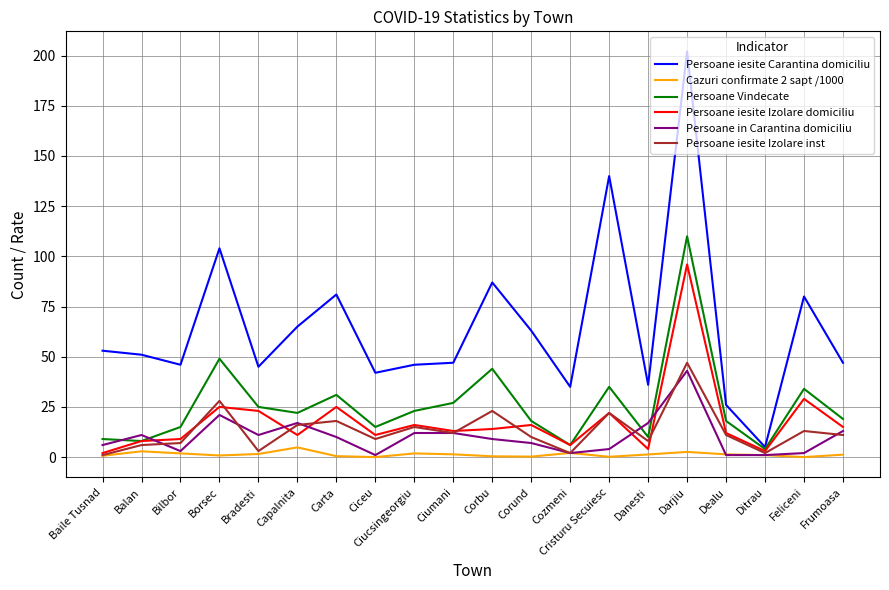

Count the number of data series in this chart.

6